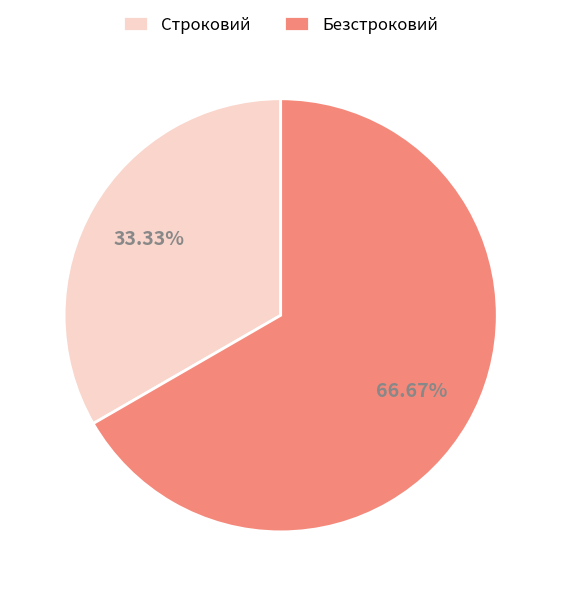

What is the ratio of the value at Безстроковий to the value at Строковий?

2.0